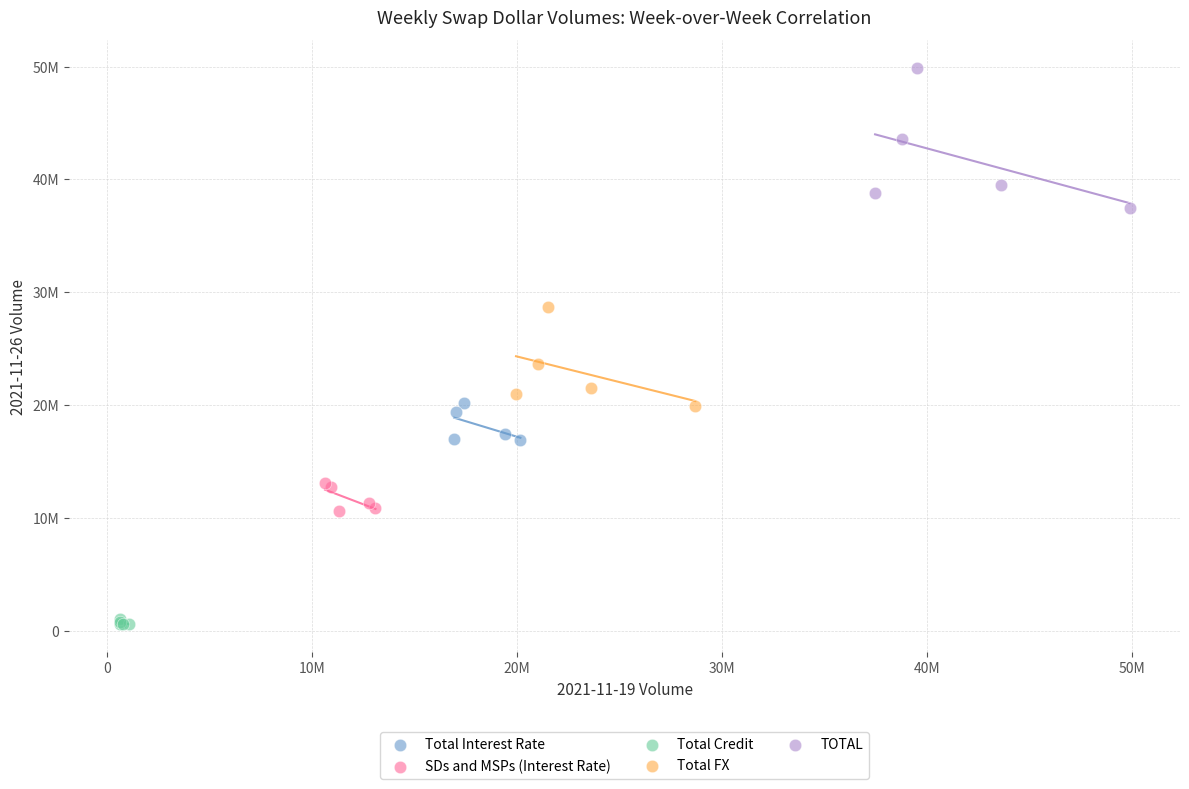

Which series reaches the minimum Y coordinate?

Total Credit